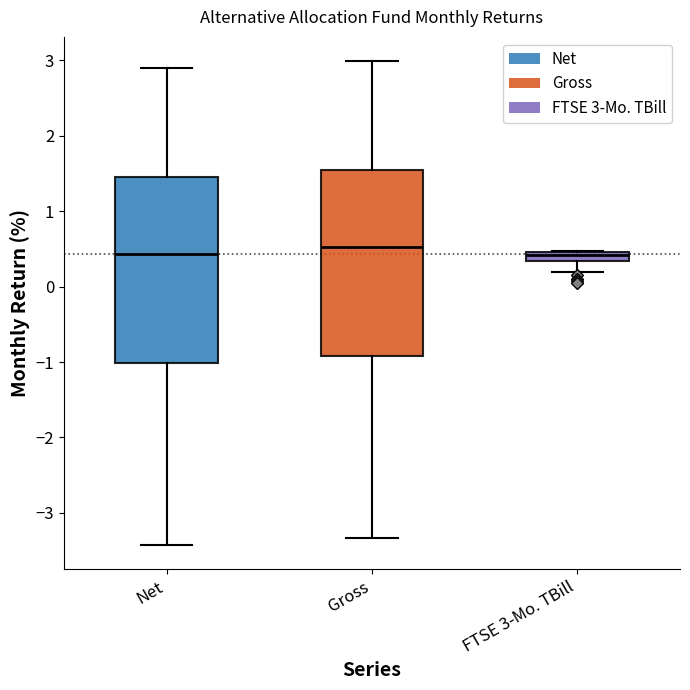

Where does the upper whisker of the box for Gross end on the y-axis? The values are not printed on the chart, so give them approximately, as read against the axis.

3.0